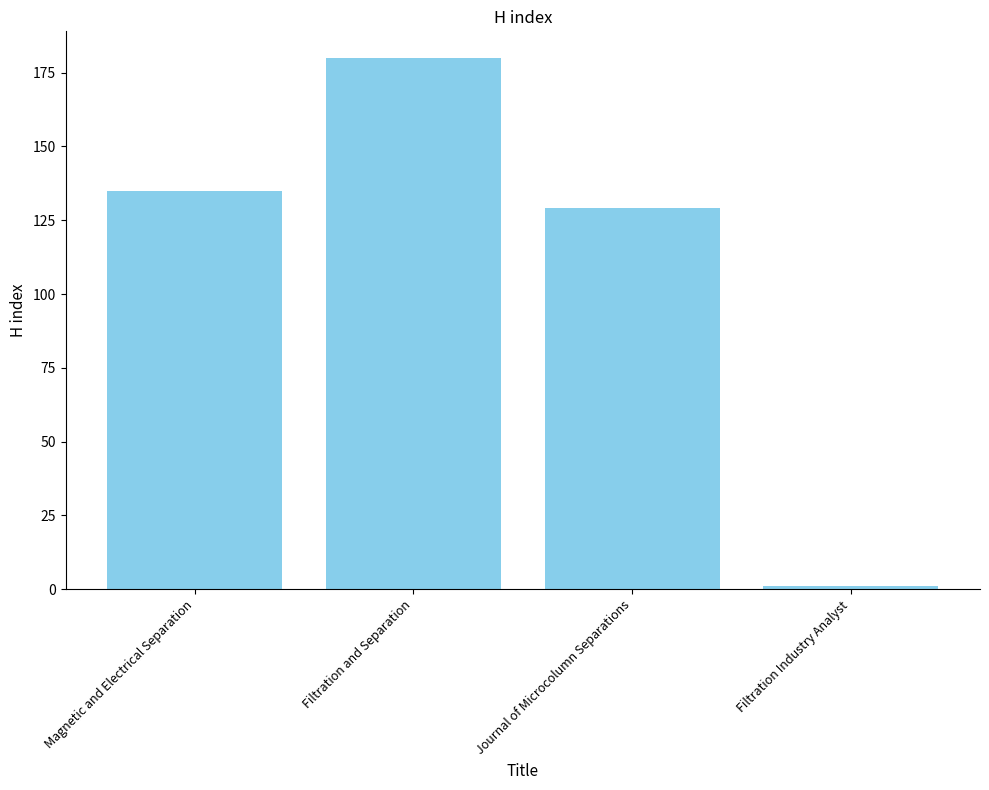

Which label corresponds to the largest value in the chart?

Filtration and Separation